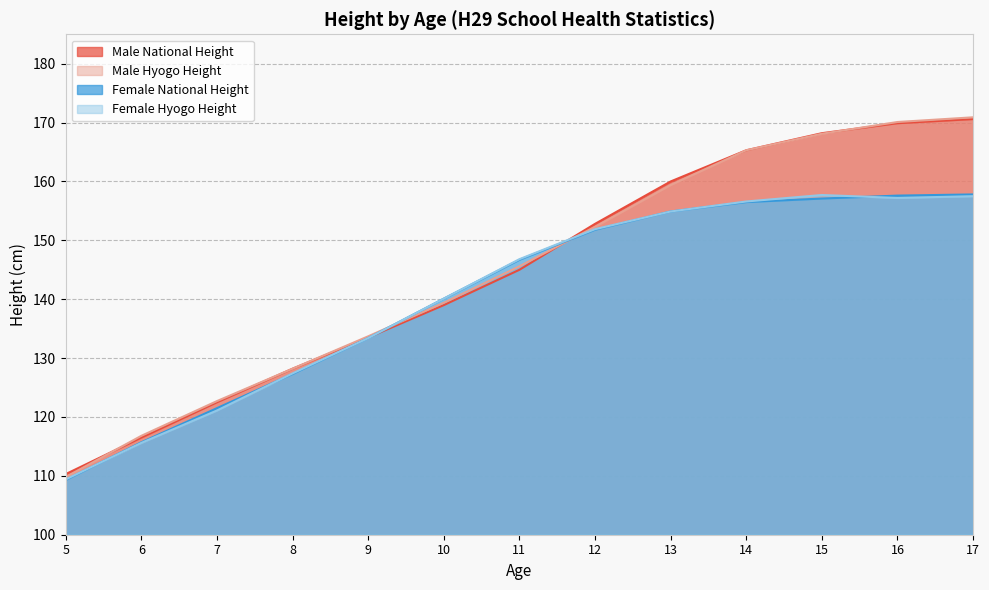

Between 10 and 6, which is larger?

10